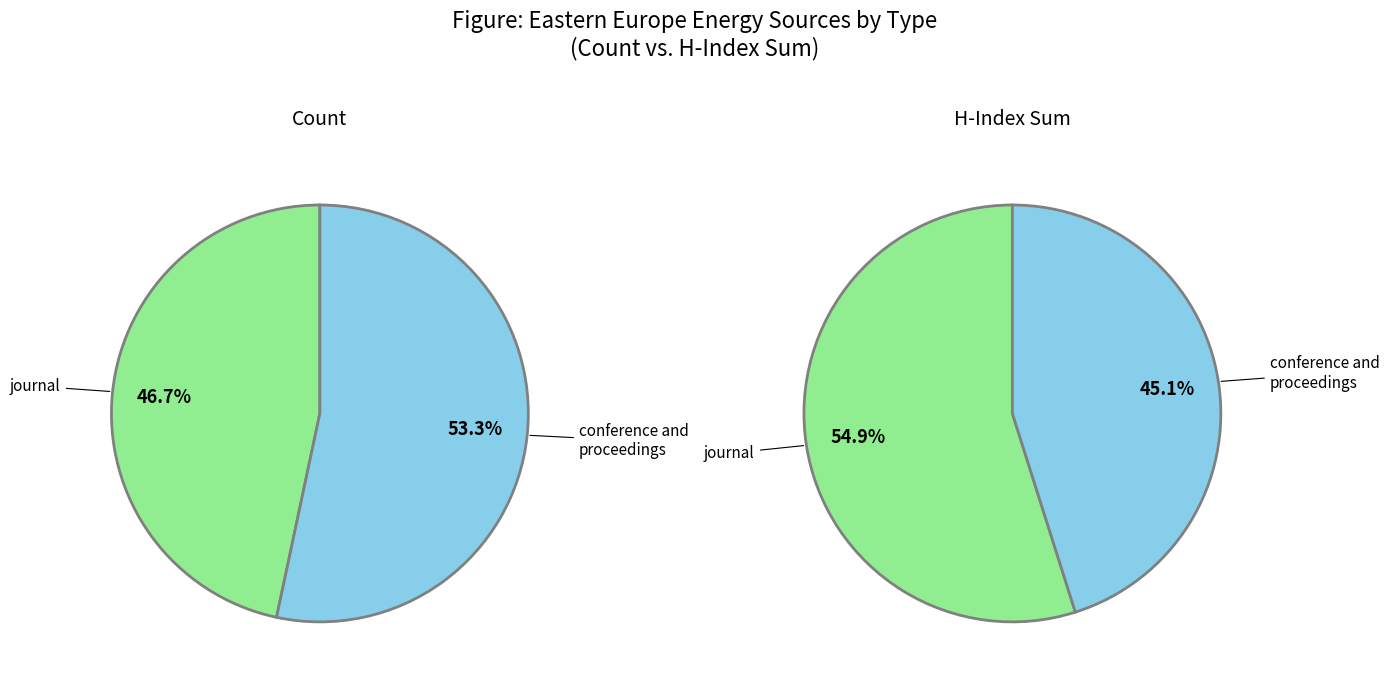

To the nearest percent, what is the combined percentage of journal and conference and proceedings?

100%